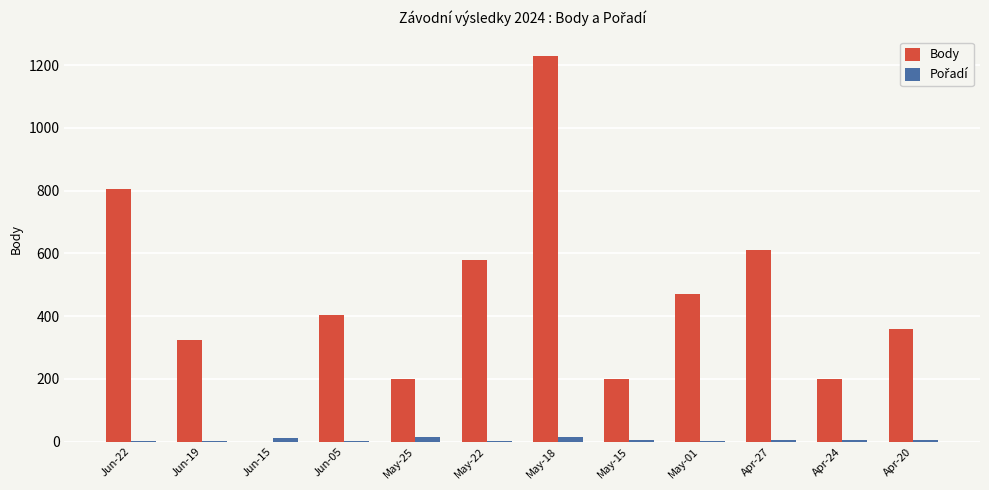

What is the sum of all Body values?

5369